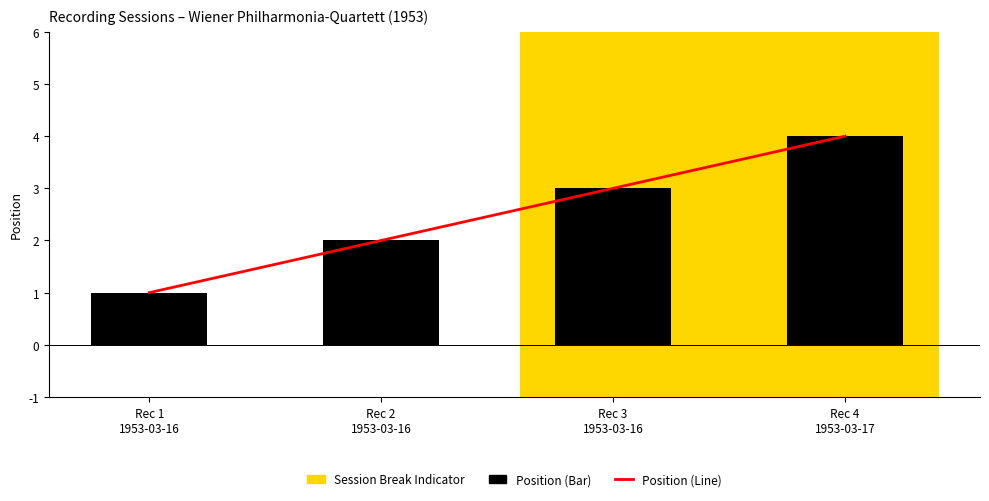

What is the difference between the second highest and second lowest values in the Position (Line) series?

1